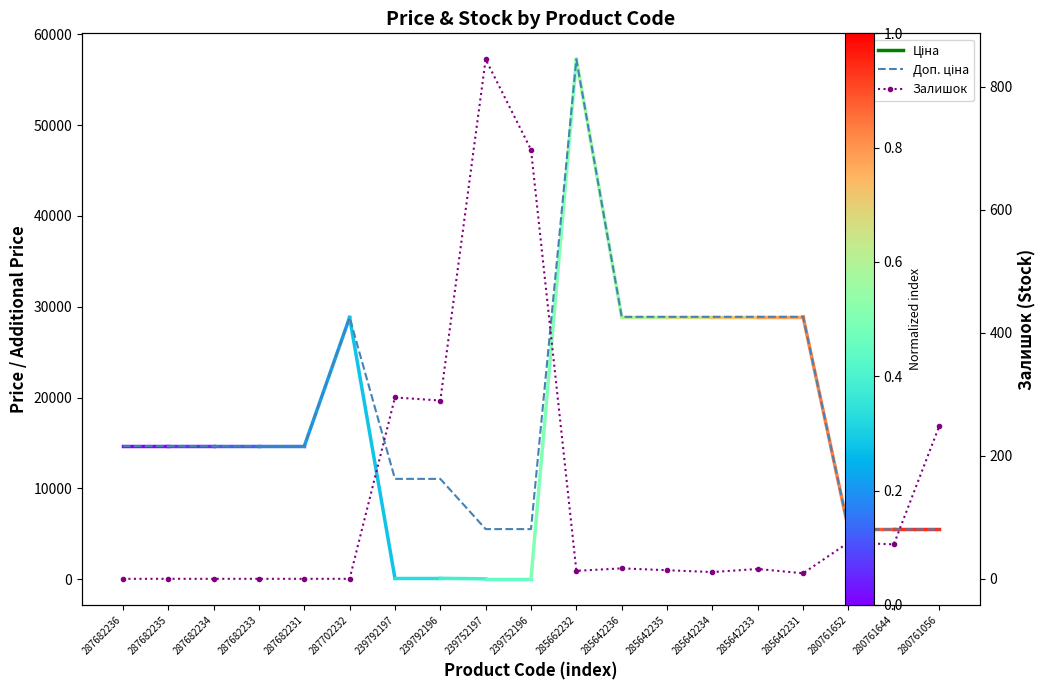

Where is Залишок nearest to the value 422?

239792197